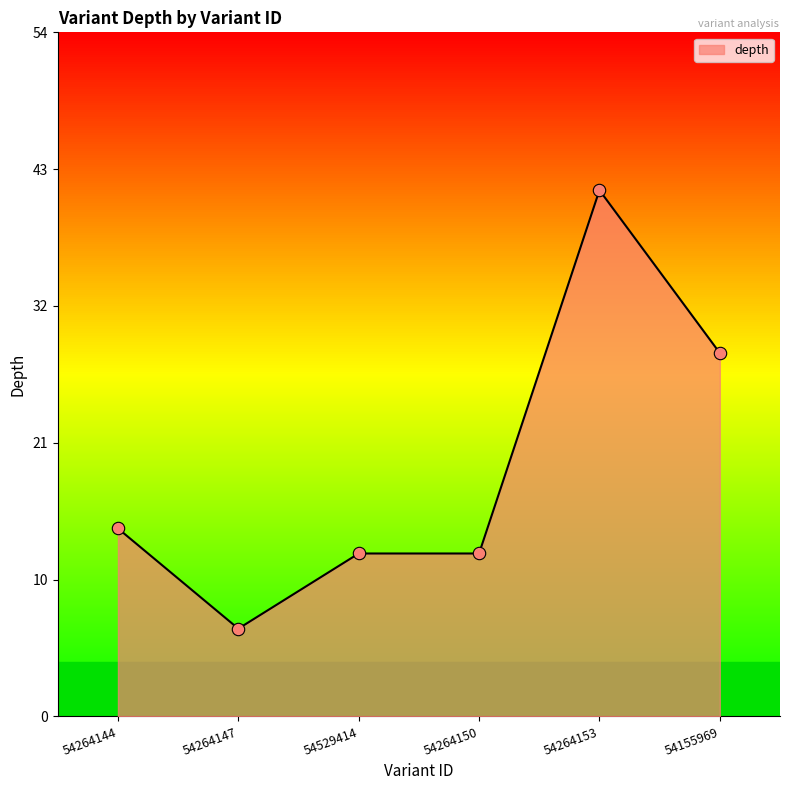

What is the ratio of the value at 54155969 to the value at 54264144?

1.9